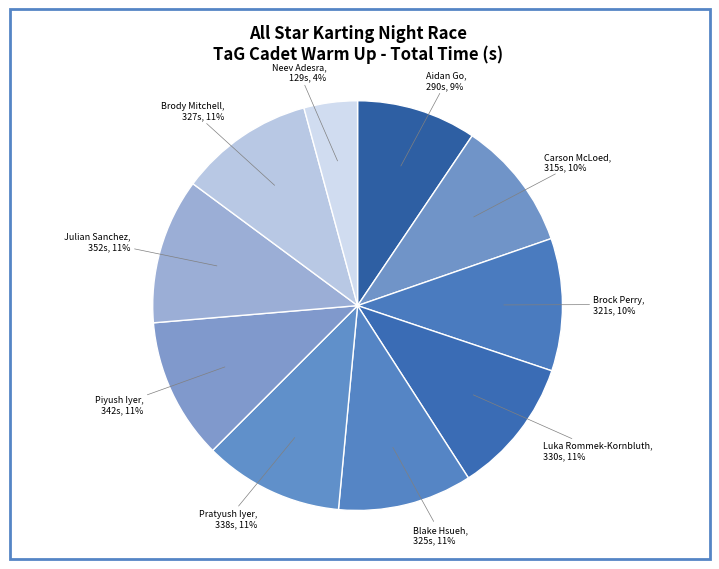

Combined, do Brock Perry and Pratyush Iyer account for over 50%?

No